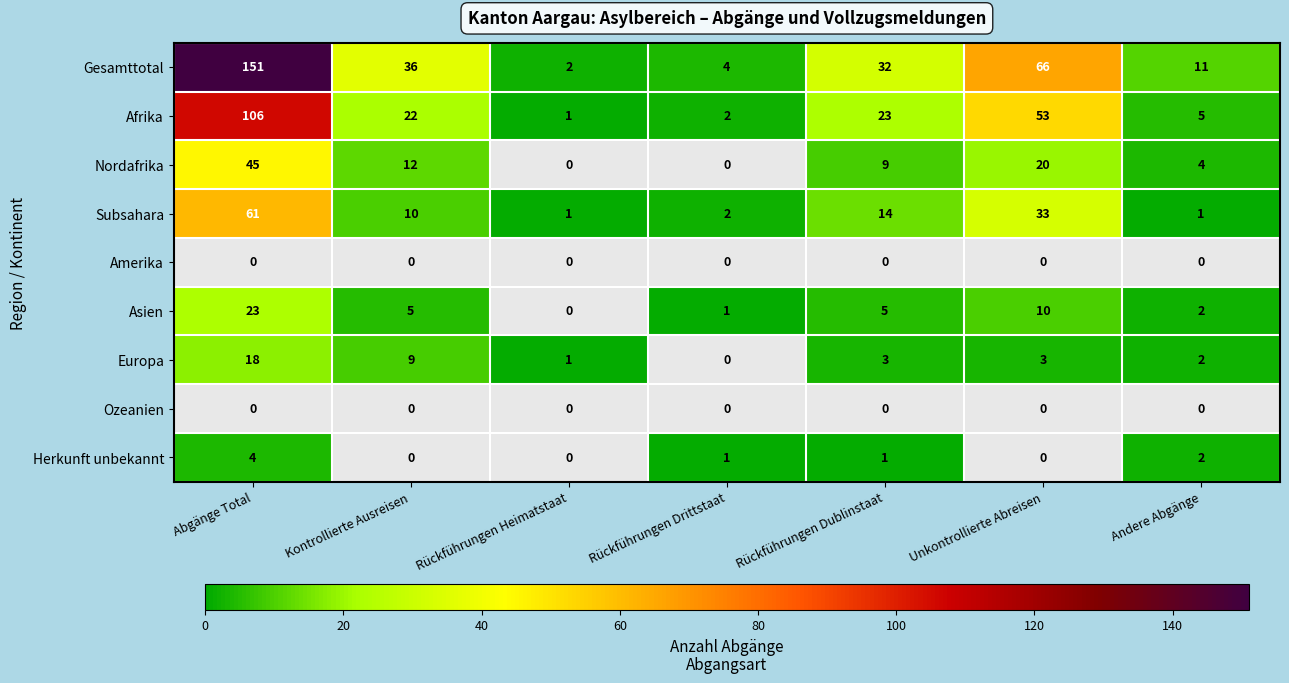

The value of Subsahara at Abgänge Total is 61. True or false?

True